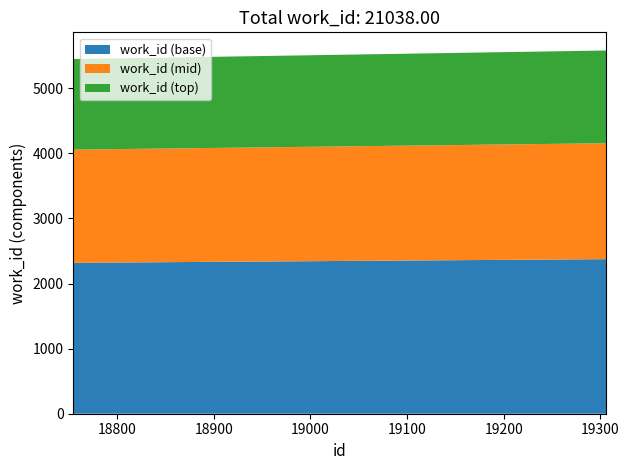

What is the lowest value of the work_id (base) series?

2319.0